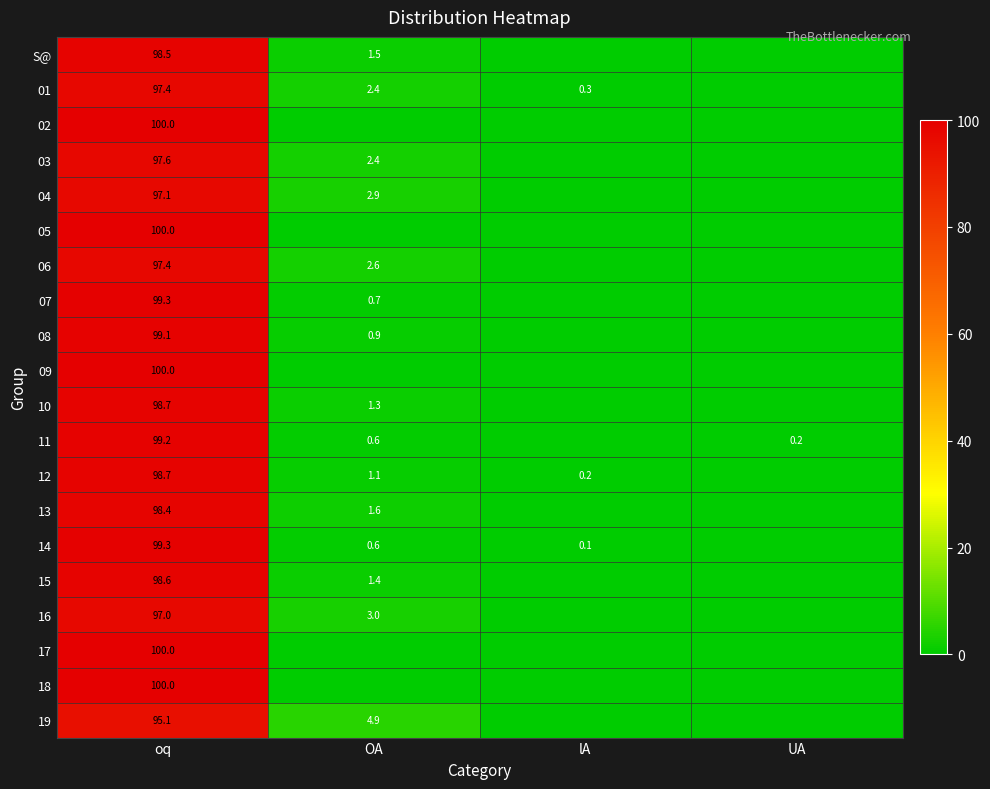

The value of 17 at oq is 100.0. True or false?

True